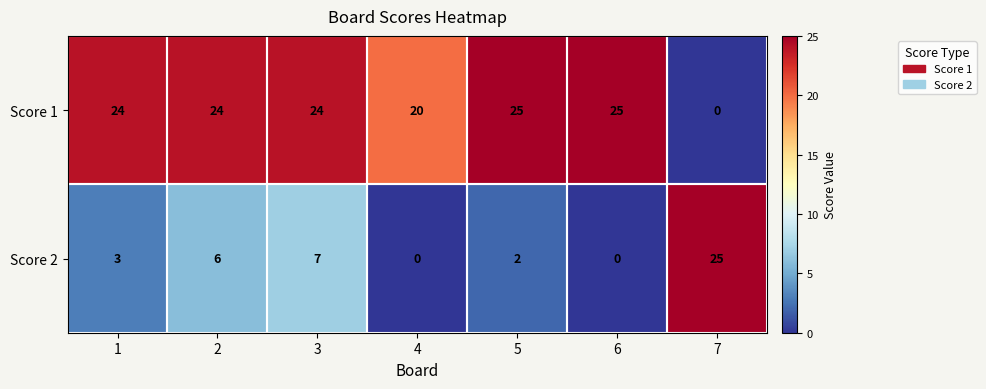

How many distinct data groups are displayed?

2